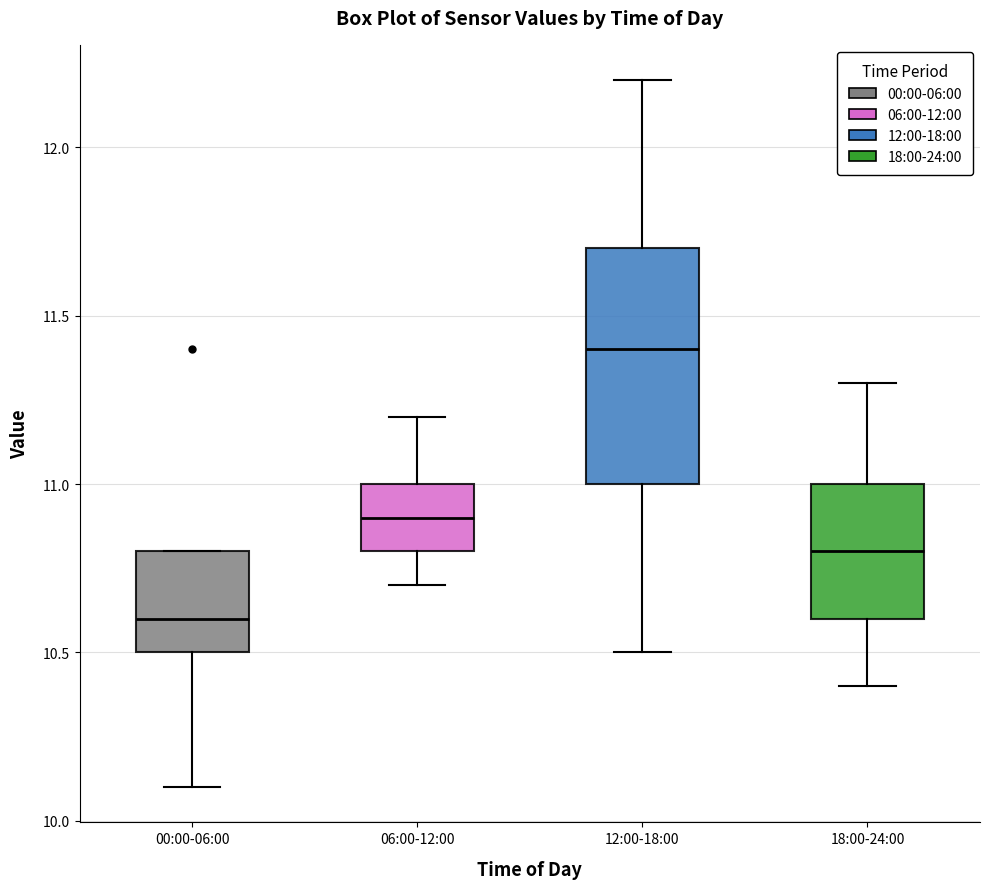

Reading left to right, read every box against the y-axis: the position of its median line, the range the box covers, and the ends of its whiskers. The values are not printed on the chart, so give them approximately, as read against the axis.

00:00-06:00: median 10.6, box 10.5 to 10.8, whiskers 10.1 to 10.8
06:00-12:00: median 10.9, box 10.8 to 11.0, whiskers 10.7 to 11.2
12:00-18:00: median 11.4, box 11.0 to 11.7, whiskers 10.5 to 12.2
18:00-24:00: median 10.8, box 10.6 to 11.0, whiskers 10.4 to 11.3